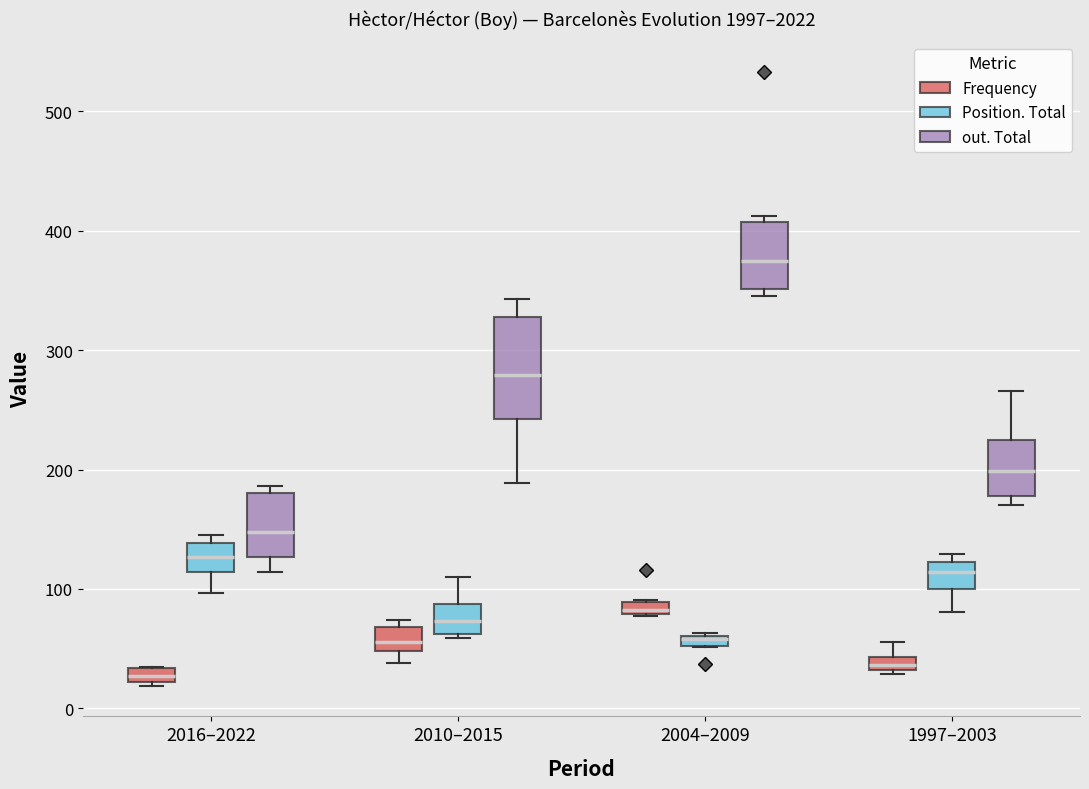

Where is the lower edge of the box for 2010–2015 (Position. Total) on the y-axis? The values are not printed on the chart, so give them approximately, as read against the axis.

60